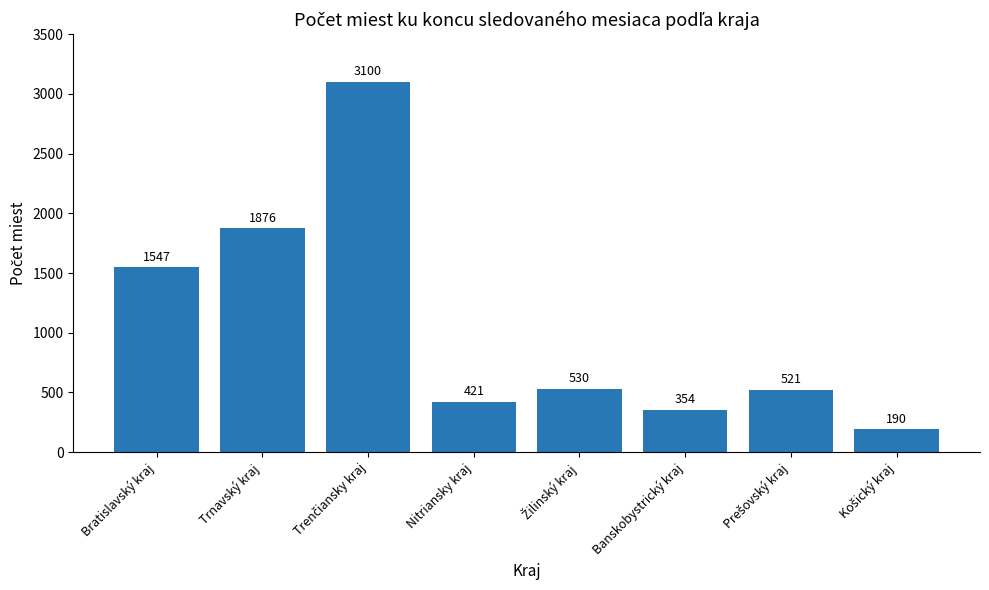

Are the bars grouped side by side (vs. stacked)?

No